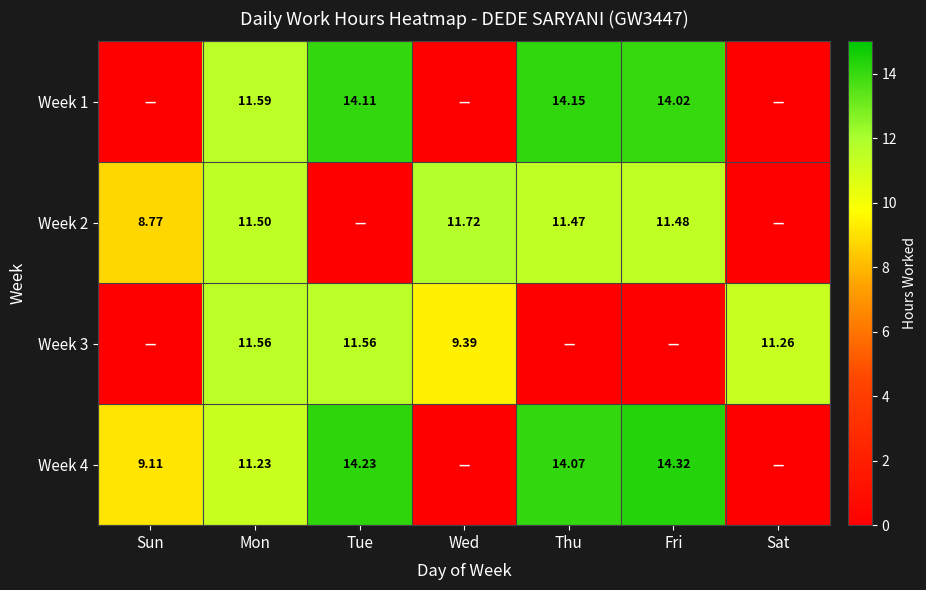

Rank the categories by Week 1 value from lowest to highest.

Sun, Wed, Sat, Mon, Fri, Tue, Thu